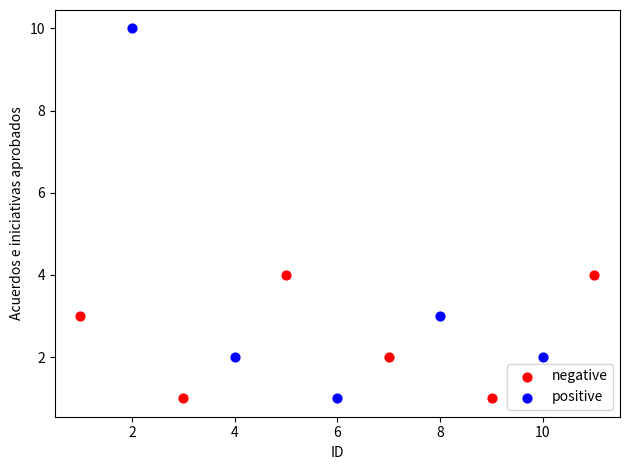

What are all the series names shown in the legend?

negative, positive